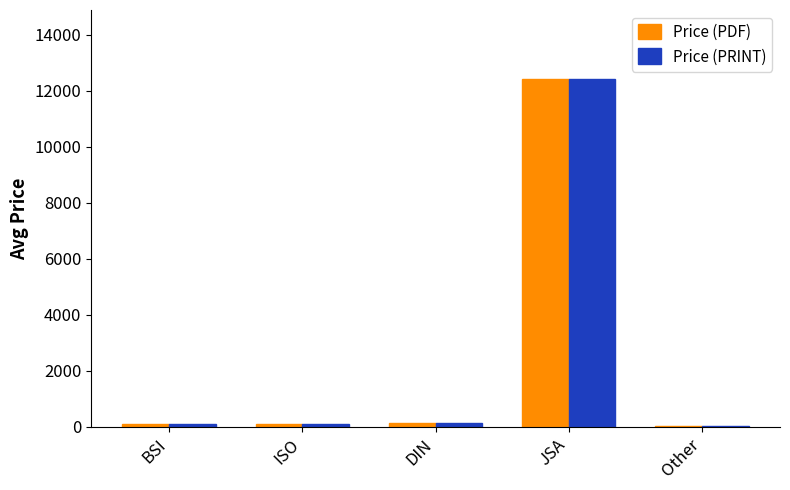

The value of Price (PDF) at DIN is 147.0. True or false?

True